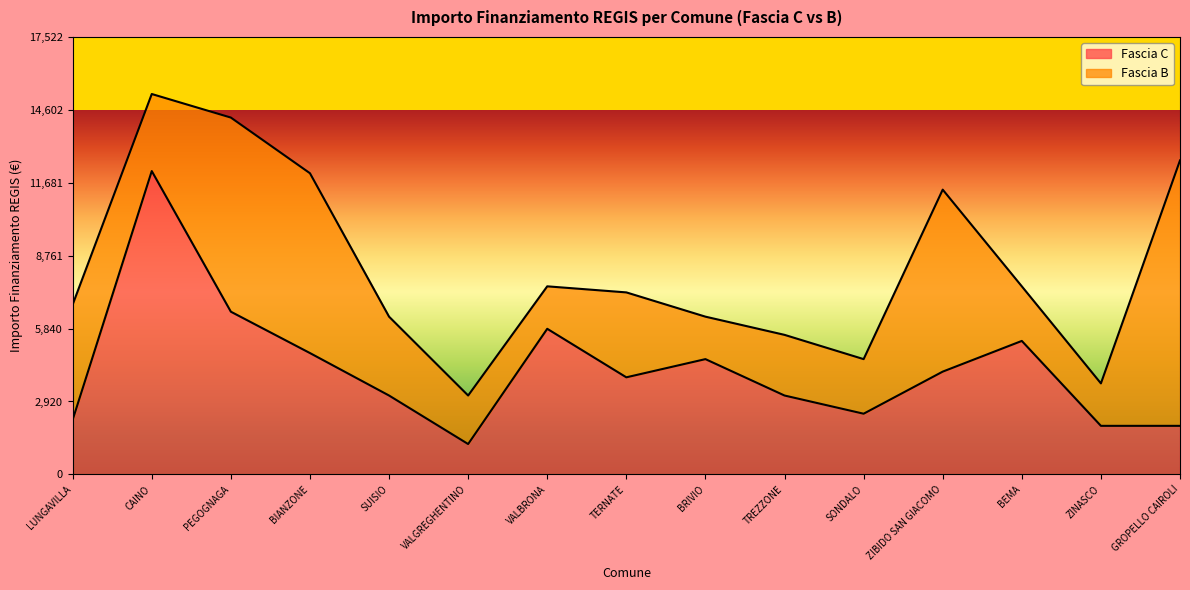

How many points are higher than both their immediate neighbors (excluding endpoints)?

4